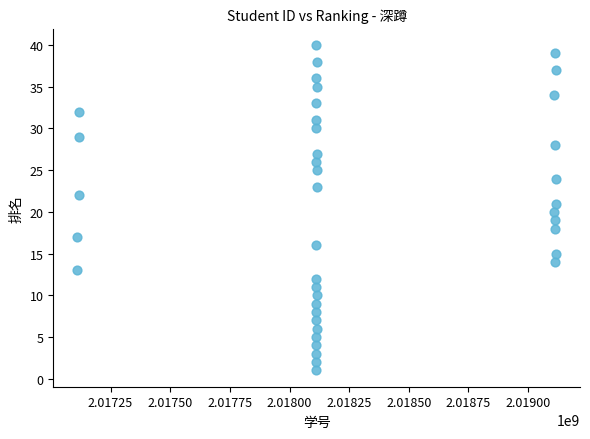

What is the range of X values (max minus min)?

2006733